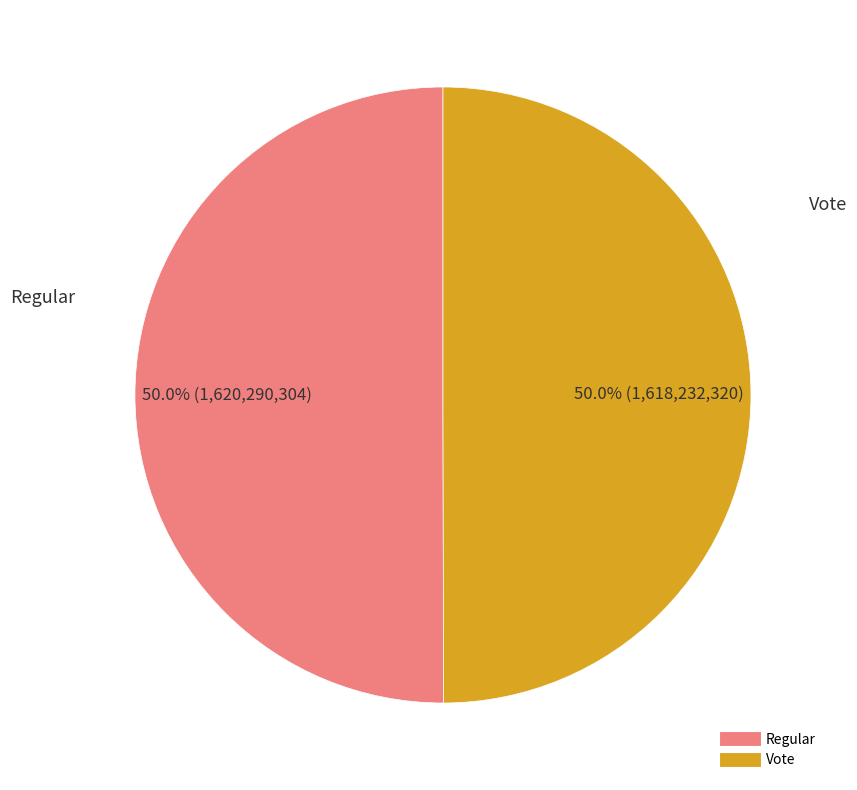

To the nearest percent, what portion does Vote represent?

50%